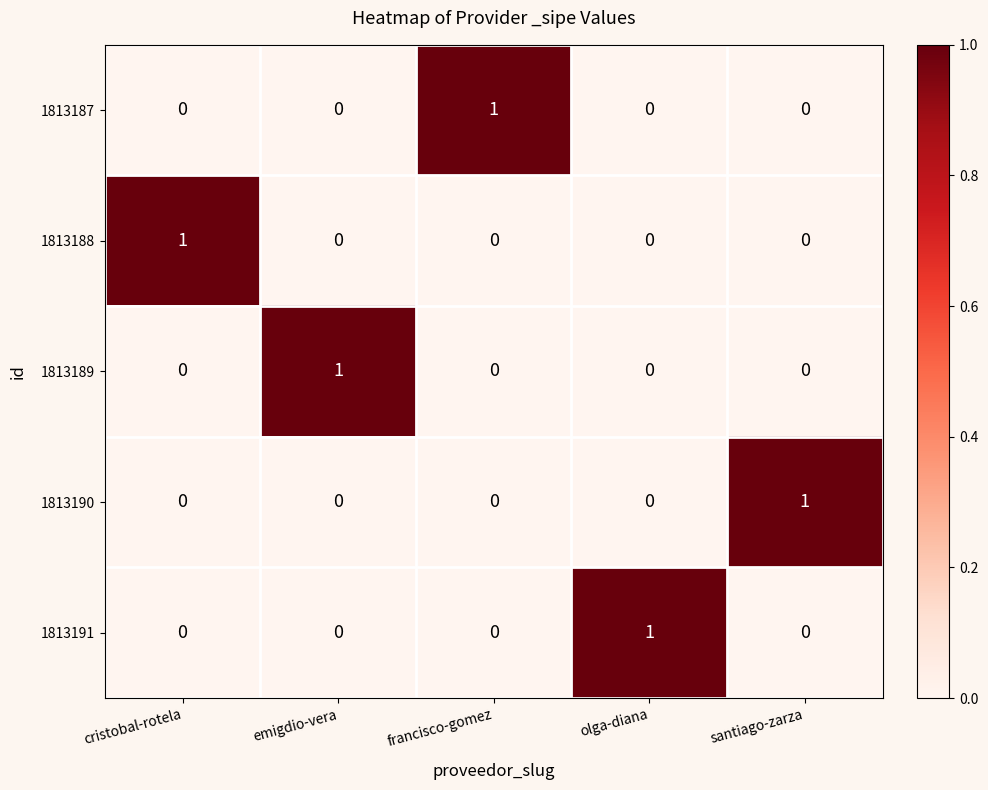

Is it true that 1813187 equals 0 at francisco-gomez?

False